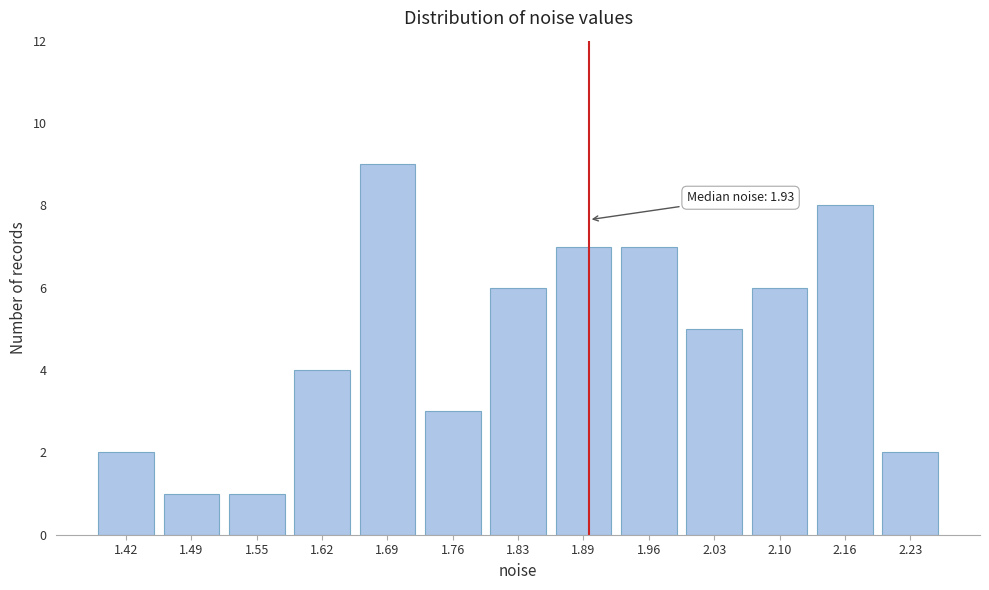

Reading left to right, list all the values displayed in this chart.

2	1	1	4	9	3	6	7	7	5	6	8	2